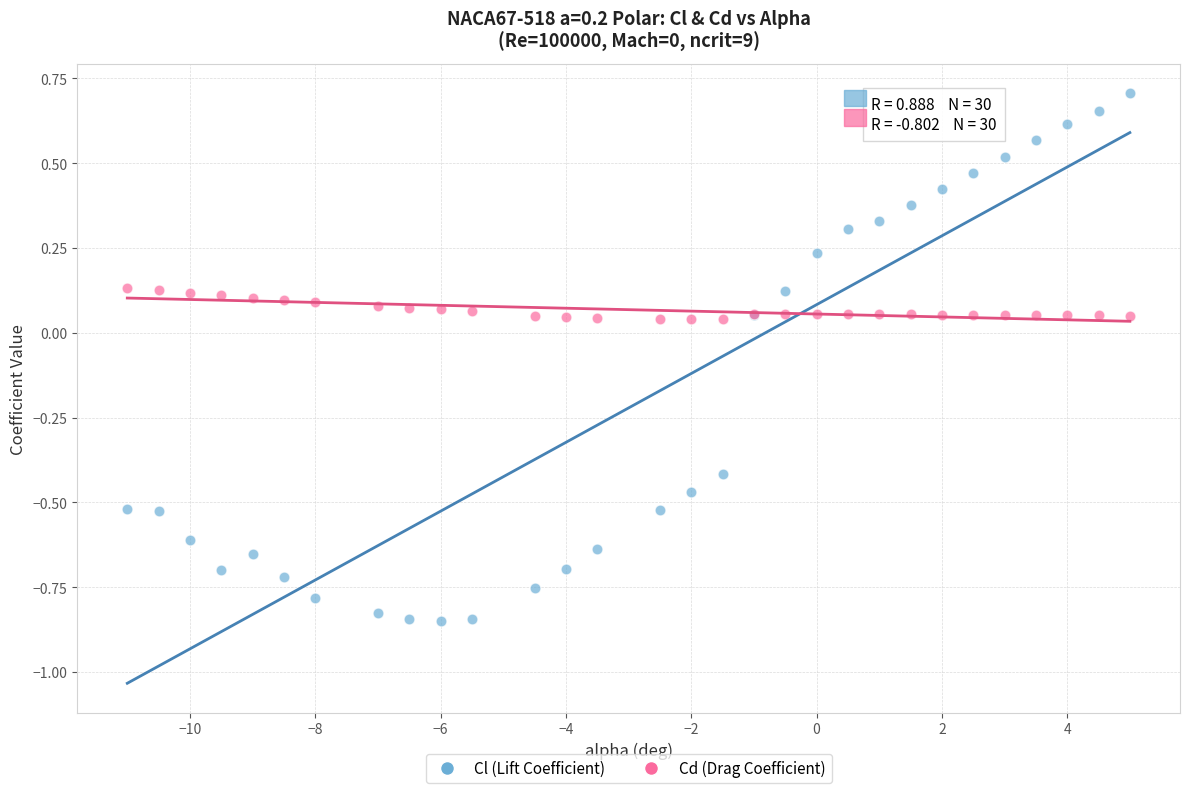

What are all the series names shown in the legend?

Cl (Lift Coefficient), Cd (Drag Coefficient)